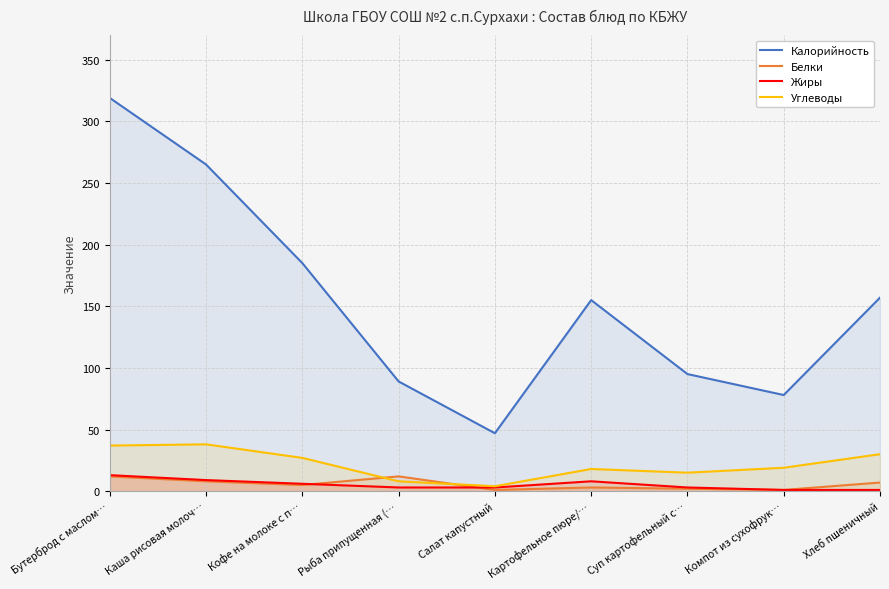

What is the difference between the Белки values at Бутерброд с маслом… and Суп картофельный с…?

10